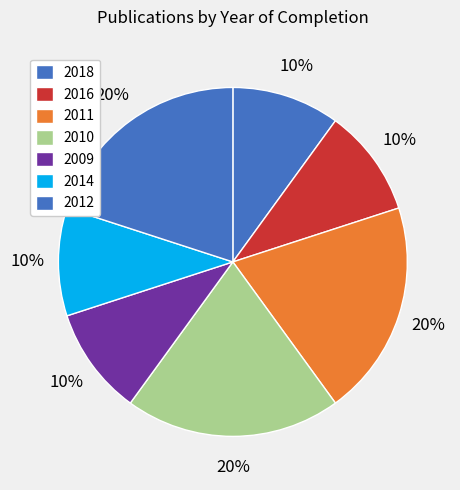

Count the number of slices in the pie.

7